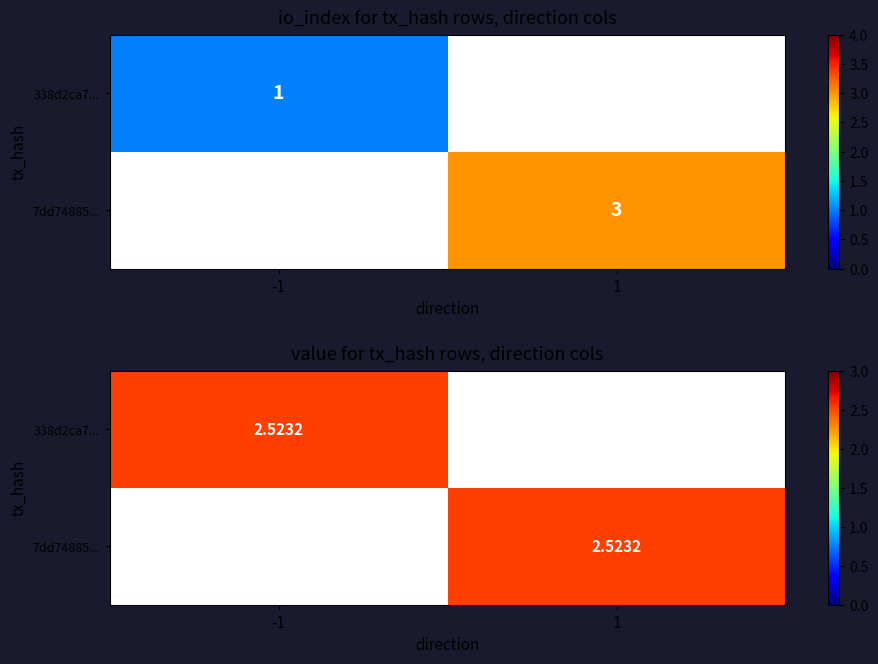

Which series changed the most between 0 and 1?

338d2ca77a9de7d5f7896d6d12630b75a816c4c